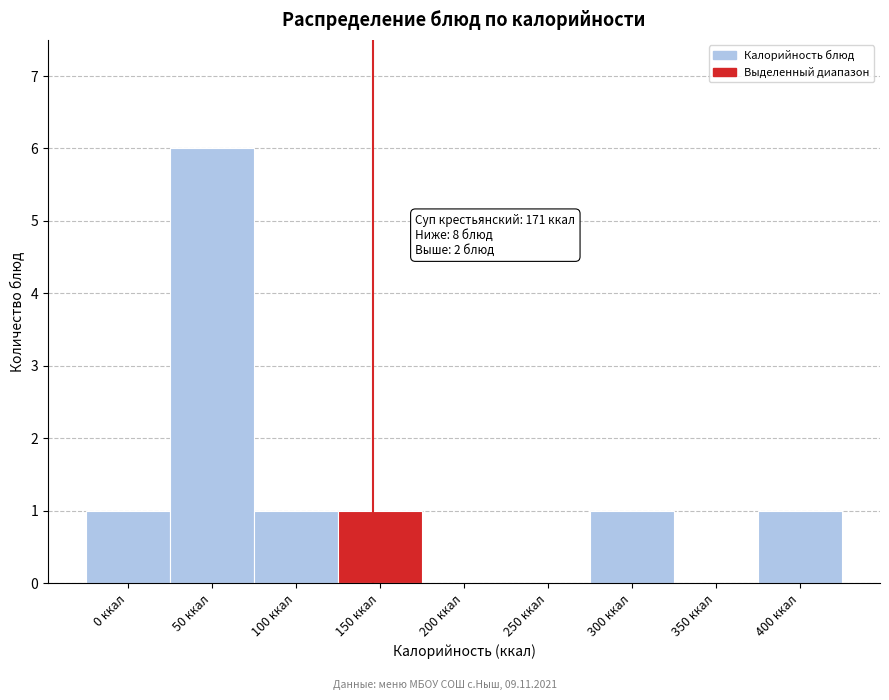

Reading left to right, what are all the values shown in this chart?

0 ккал=1	50 ккал=6	100 ккал=1	150 ккал=1	200 ккал=0	250 ккал=0	300 ккал=1	350 ккал=0	400 ккал=1